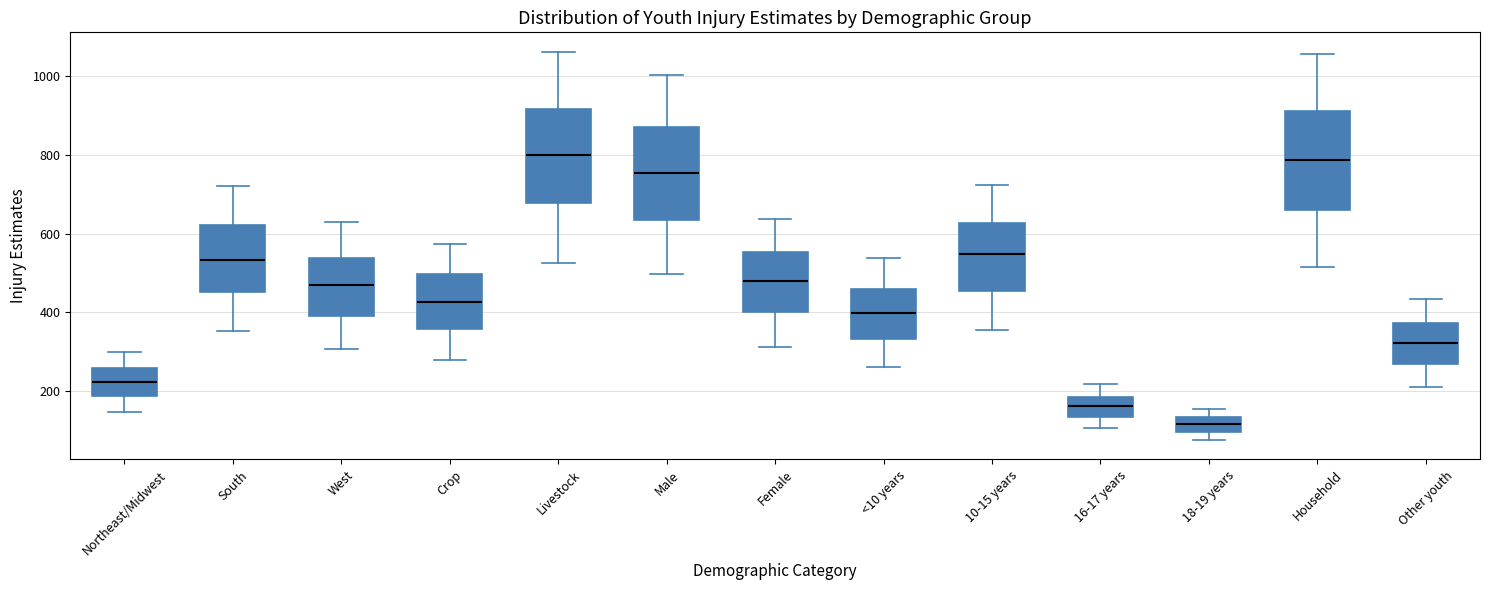

Reading left to right, transcribe this box plot: for each box, give where its median line is, the range the box spans, and where its two whiskers end, as read against the y-axis. The values are not printed on the chart, so give them approximately, as read against the axis.

Northeast/Midwest: median 220, box 180 to 260, whiskers 140 to 300
South: median 540, box 460 to 620, whiskers 360 to 720
West: median 460, box 400 to 540, whiskers 300 to 620
Crop: median 420, box 360 to 500, whiskers 280 to 580
Livestock: median 800, box 680 to 920, whiskers 520 to 1060
Male: median 760, box 640 to 880, whiskers 500 to 1000
Female: median 480, box 400 to 560, whiskers 320 to 640
<10 years: median 400, box 340 to 460, whiskers 260 to 540
10-15 years: median 540, box 460 to 620, whiskers 360 to 720
16-17 years: median 160, box 140 to 180, whiskers 100 to 220
18-19 years: median 120, box 100 to 140, whiskers 80 to 160
Household: median 780, box 660 to 920, whiskers 520 to 1060
Other youth: median 320, box 260 to 380, whiskers 200 to 440